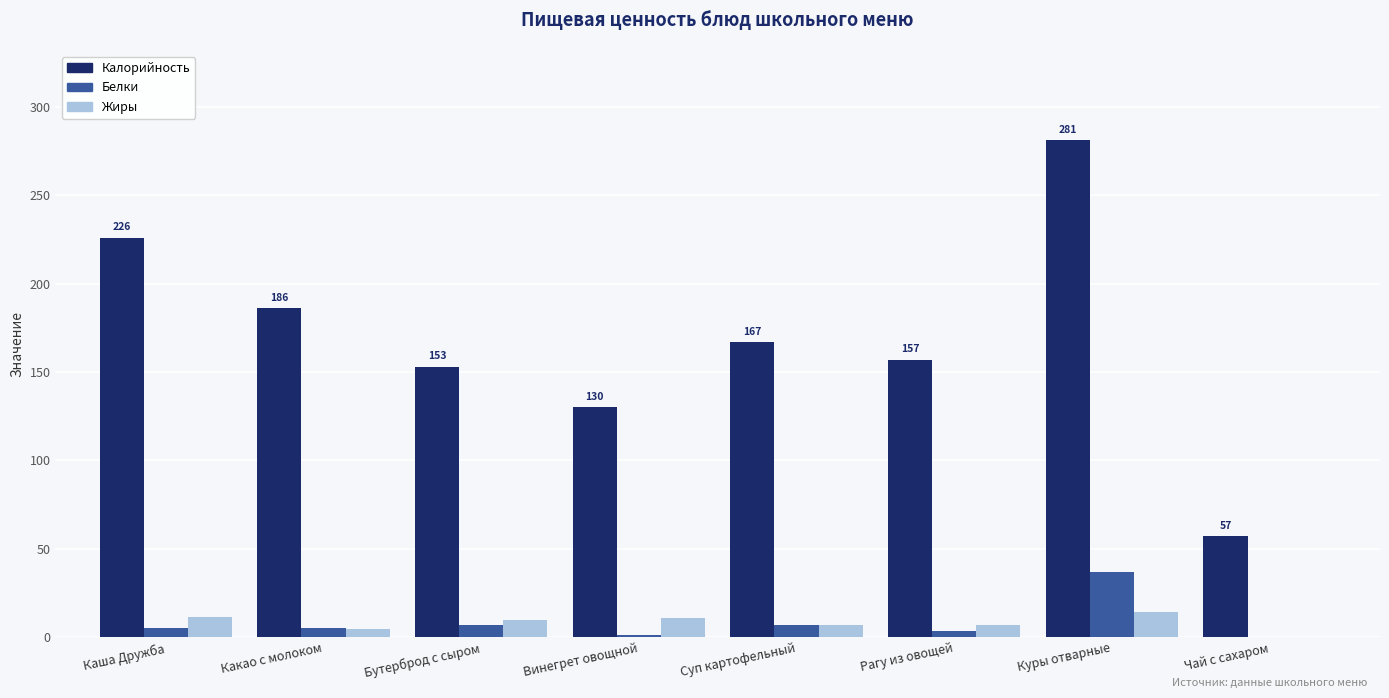

What is the sum of all Белки values?

65.1